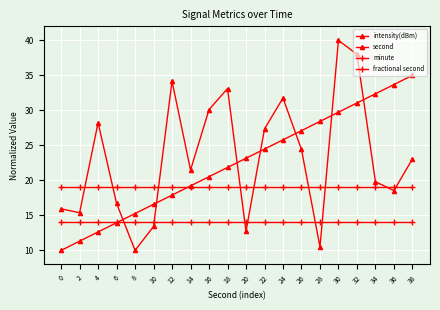

What is the value of the minute point at the 14th from the left?

19.0